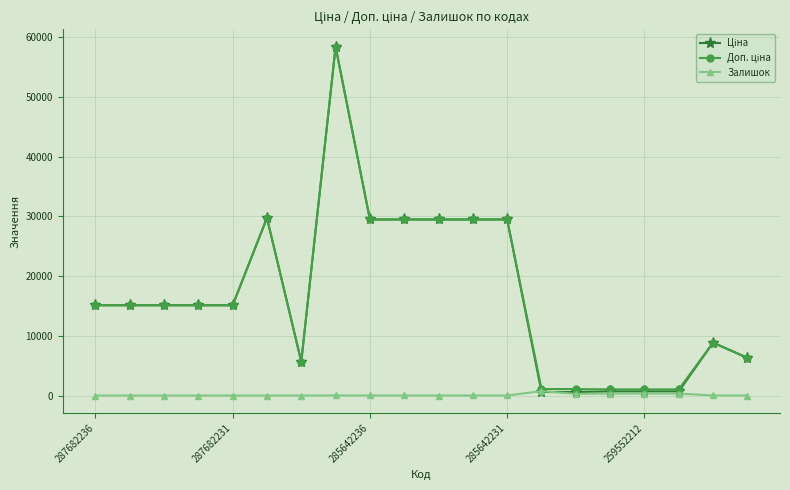

What is the maximum value shown in the chart?

58426.5